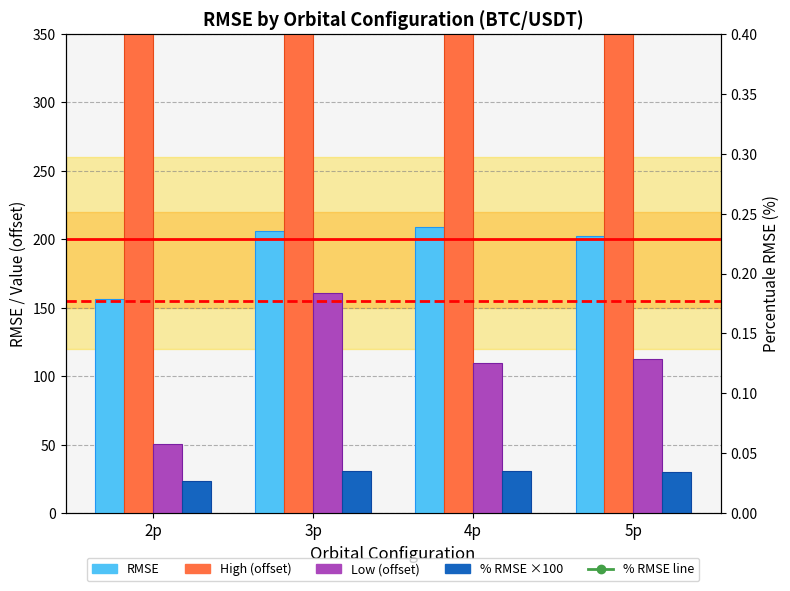

What is the sum of the % RMSE (×100) values at 3p and 4p?

61.4